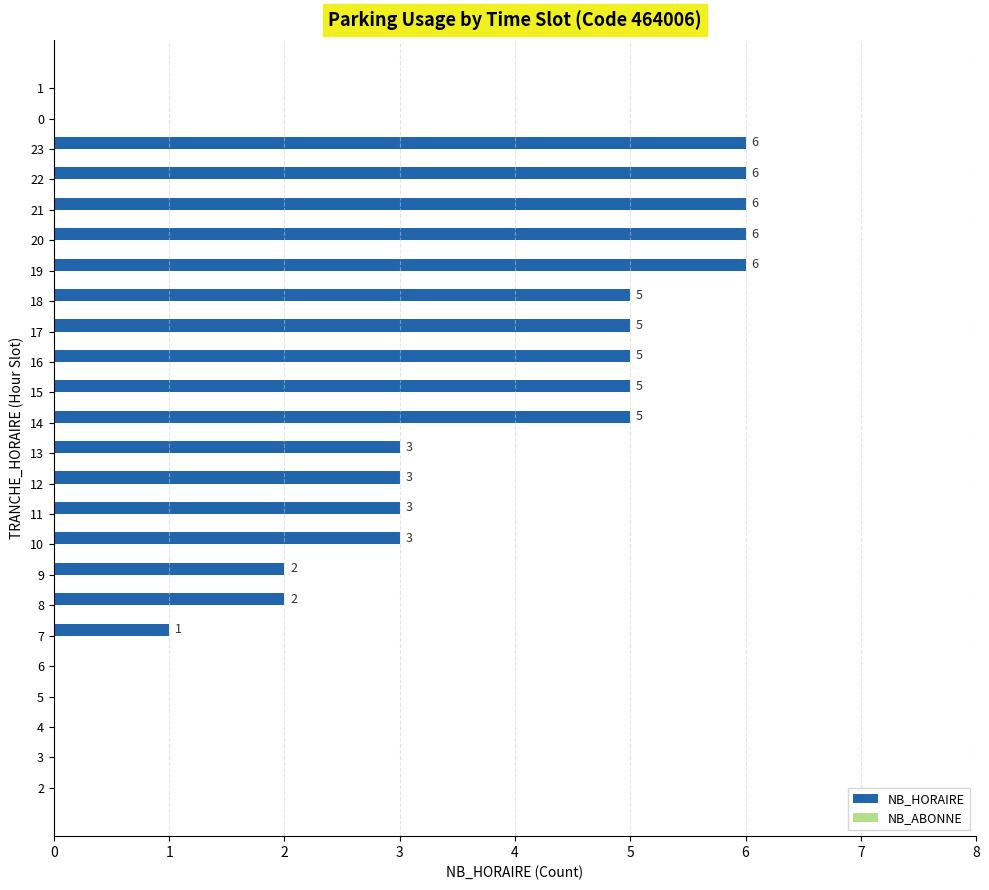

Between 9 and 14, which is larger?

14